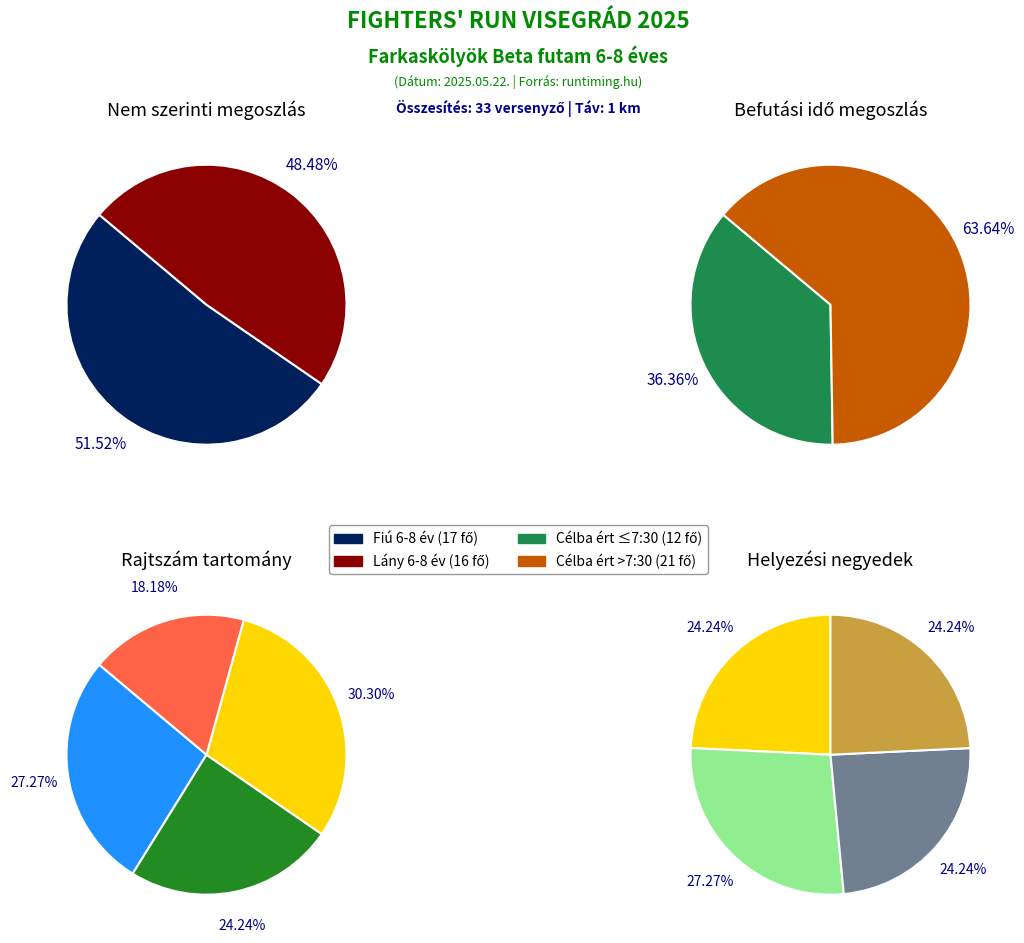

How many segments does this pie chart have?

2